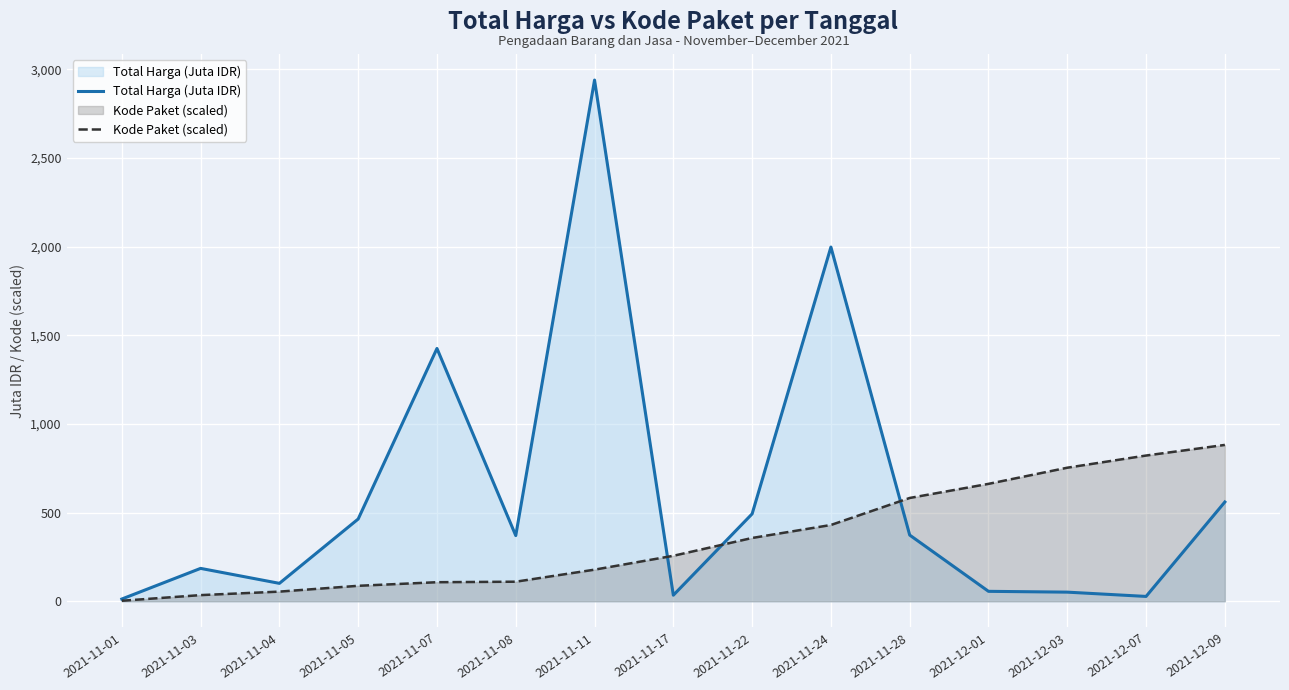

What is the difference between the highest and lowest values at 2021-11-05?

376.7